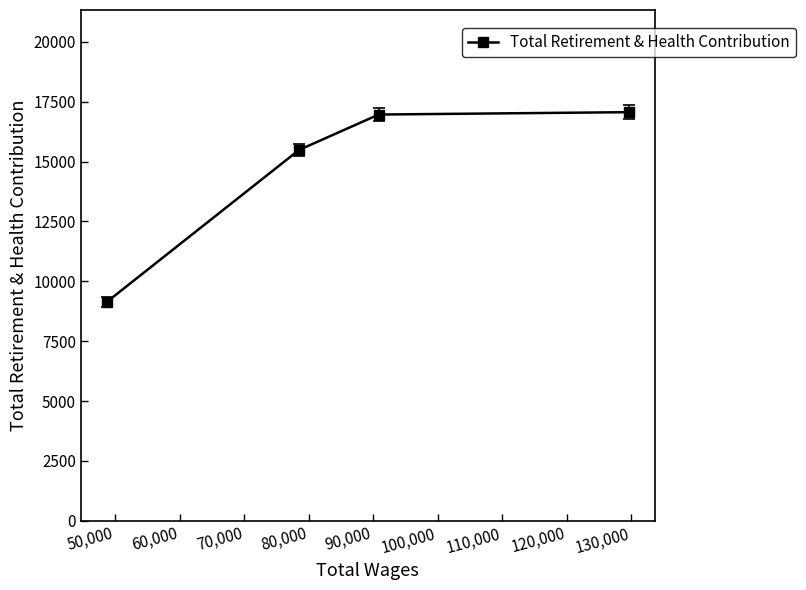

Does the chart display data point markers on the line(s)?

Yes